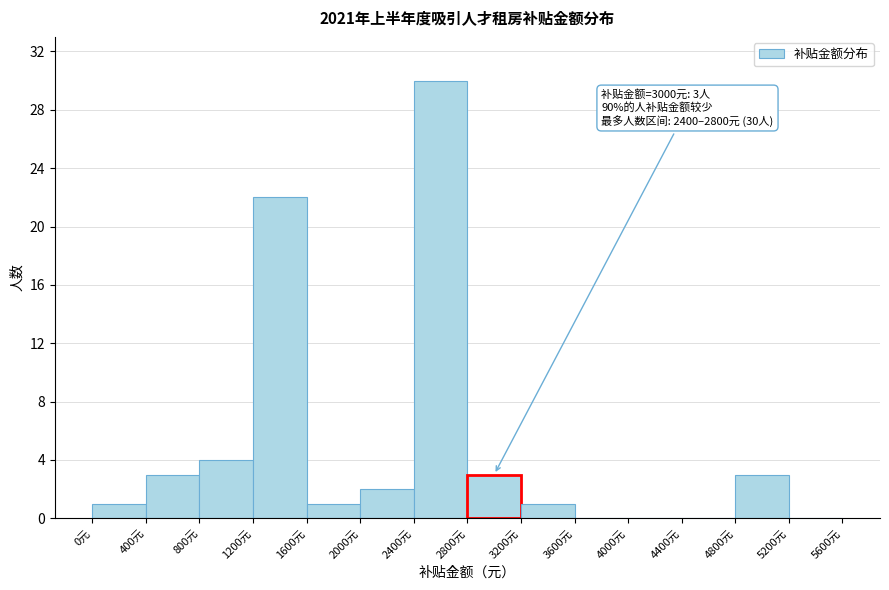

Which range on the x-axis has the tallest bar?

2400 to 2800